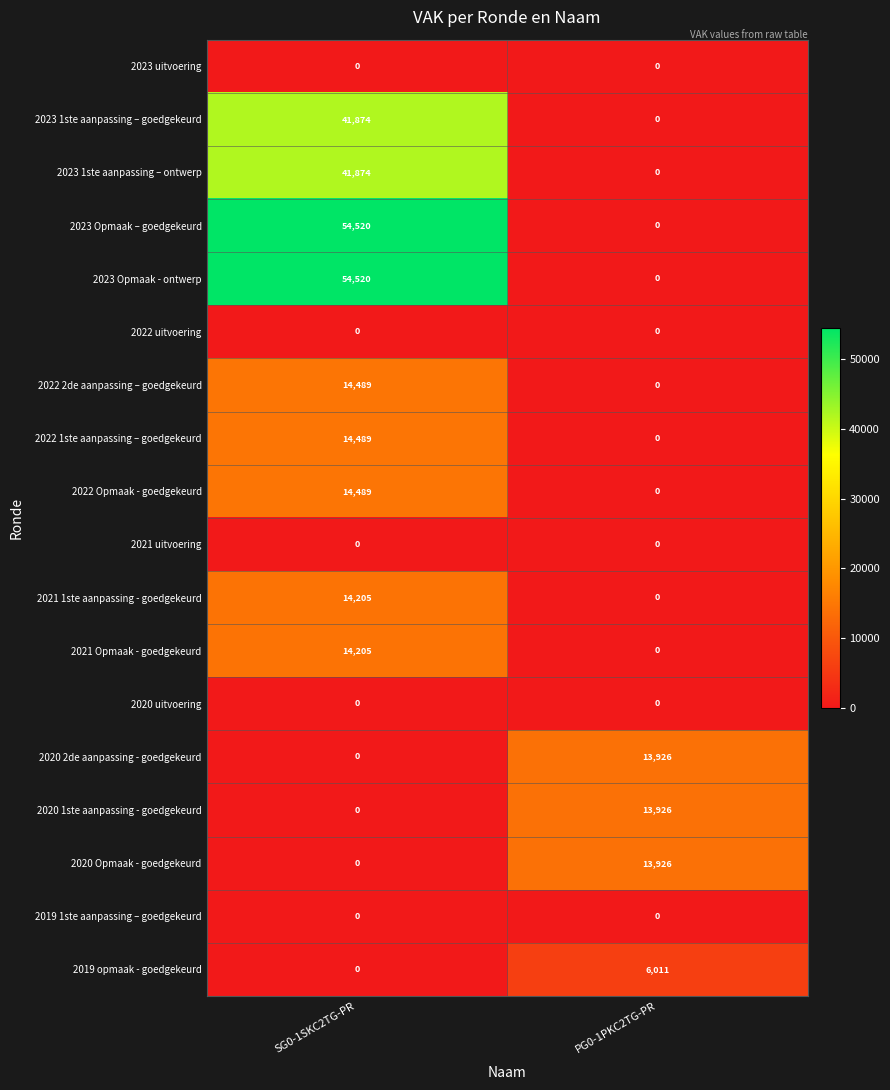

What is the difference between the highest and lowest values at PG0-1PKC2TG-PR?

13926